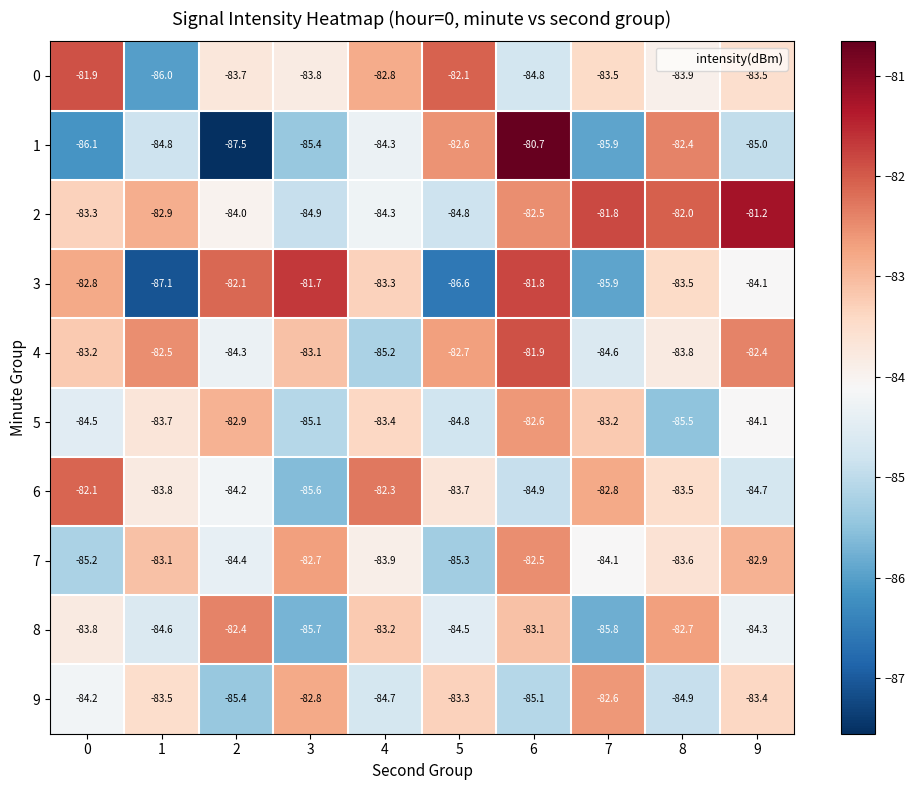

Rank the categories by 6 value from lowest to highest.

3, 6, 9, 2, 1, 5, 8, 7, 4, 0